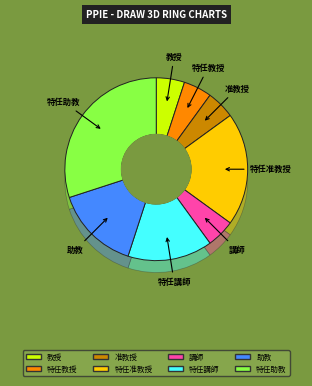

The 講師 slice represents 5% of the pie. True or false?

True